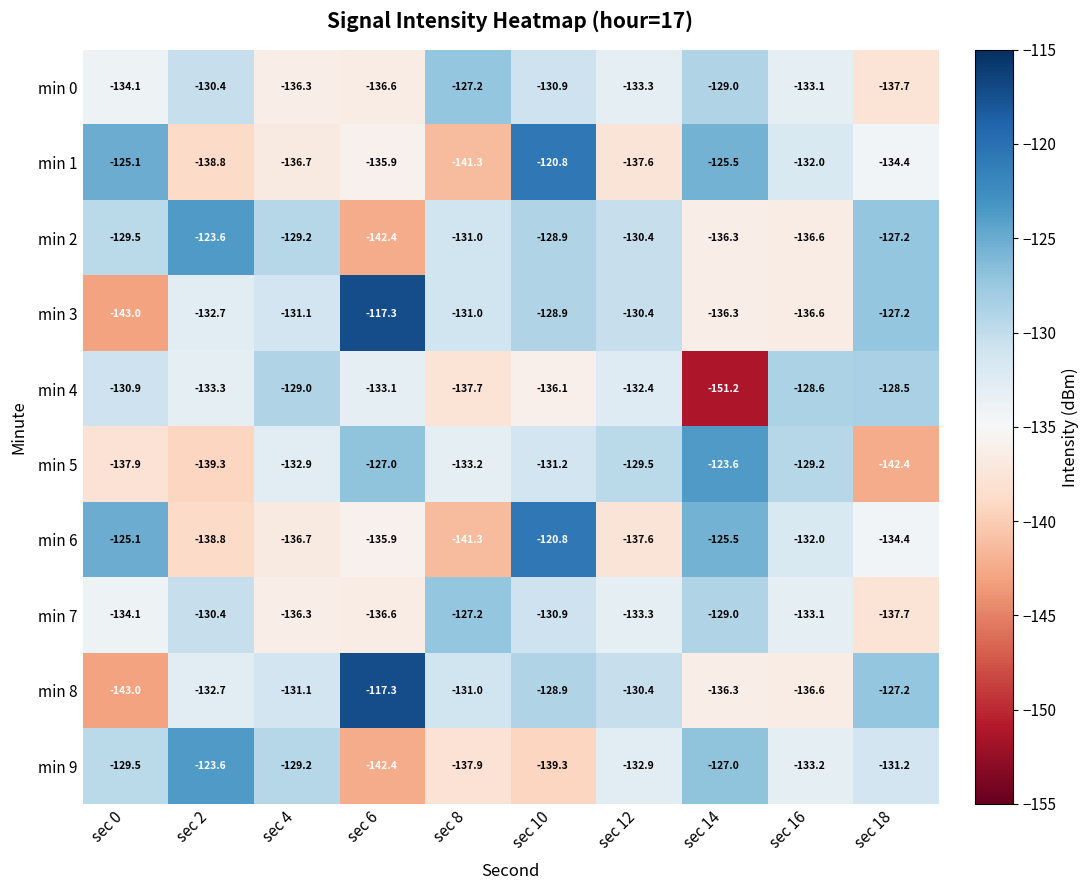

The value of min 0 at sec 8 is -127.2. True or false?

True